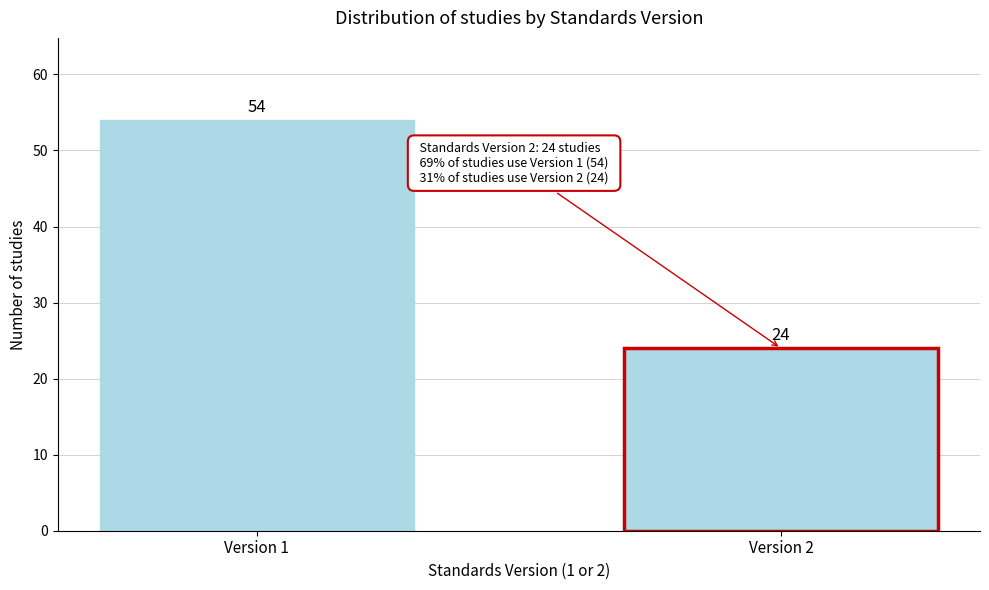

Reading left to right, transcribe all the data shown in this chart.

Version 1=54	Version 2=24